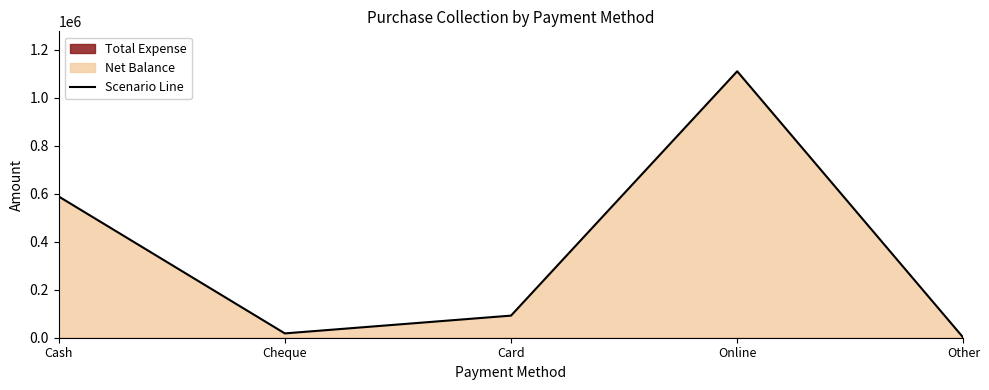

How many points are higher than both their immediate neighbors (excluding endpoints)?

1